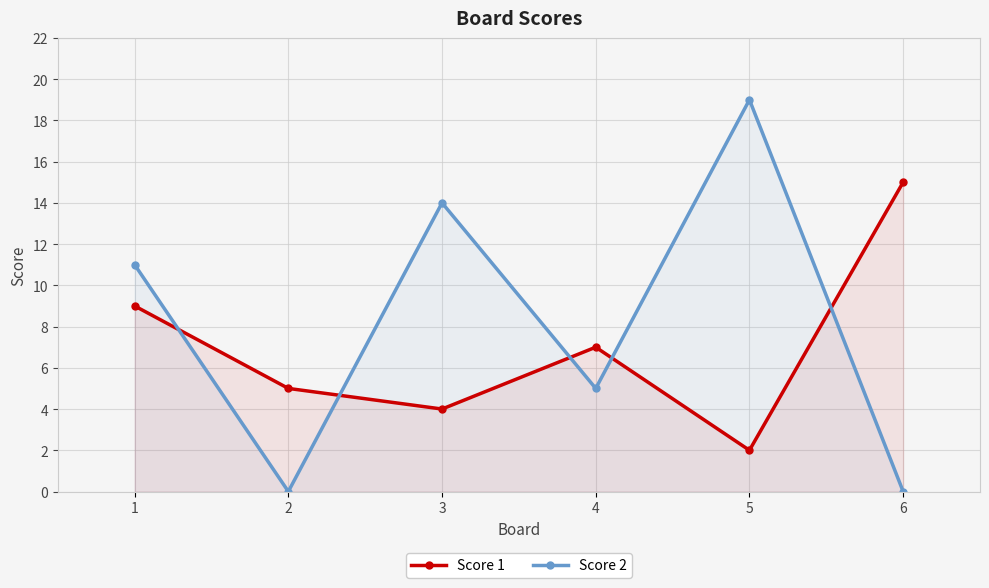

At which label does Score 1 reach its minimum?

5